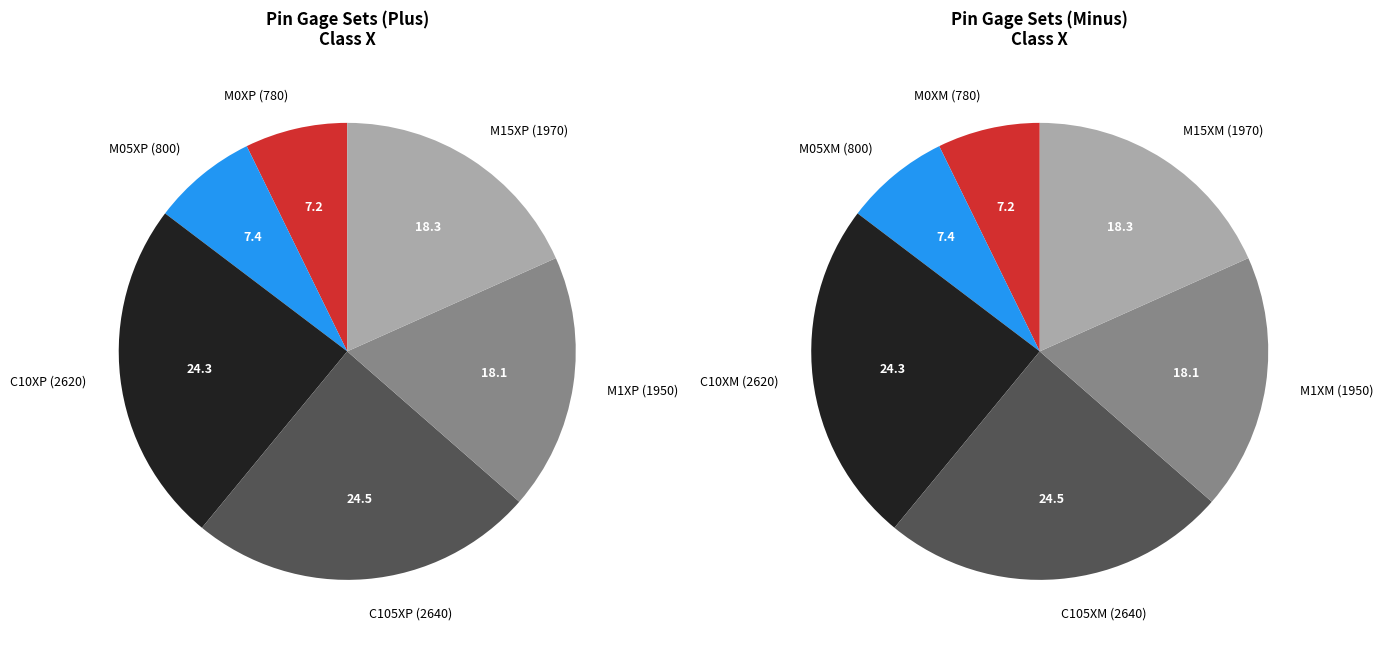

Does M15XP represent more than half of the total?

No